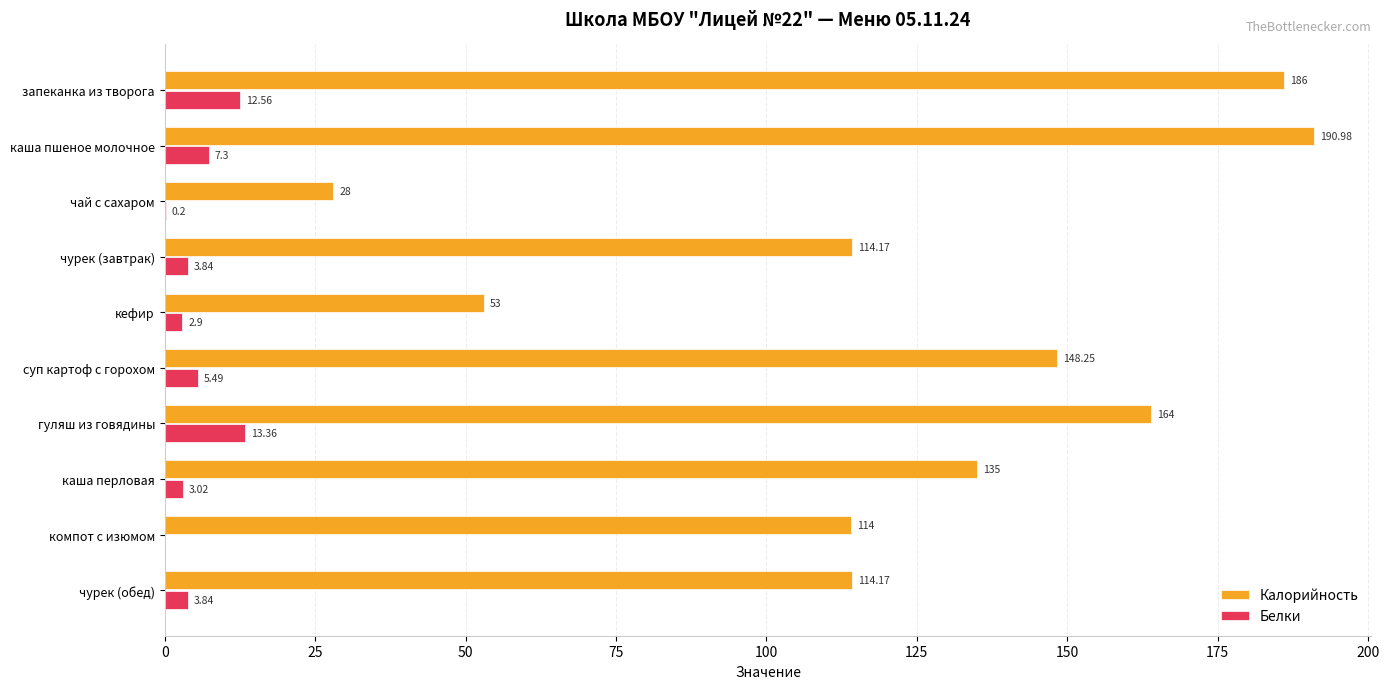

Which series has the largest total across all categories?

Калорийность